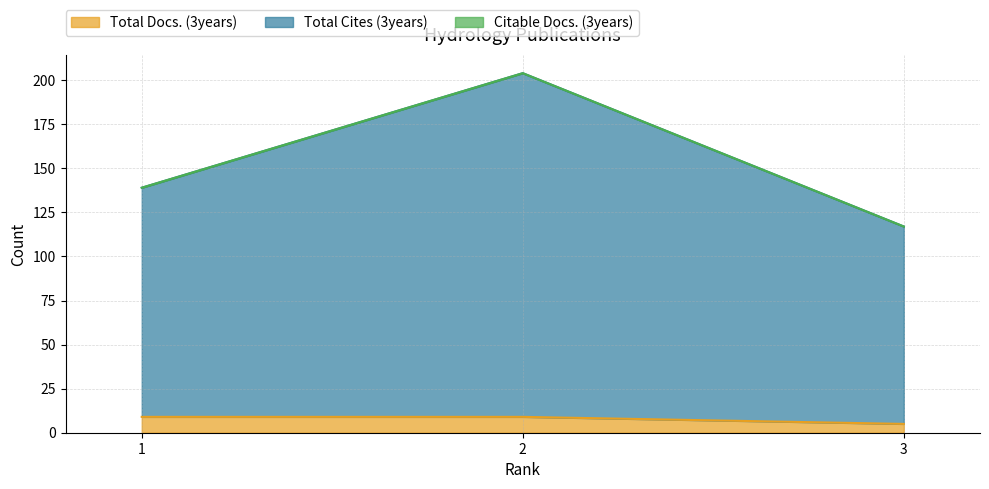

Is the value of Total Cites (3years) at 1 greater than the value of Total Docs. (3years) at 2?

Yes